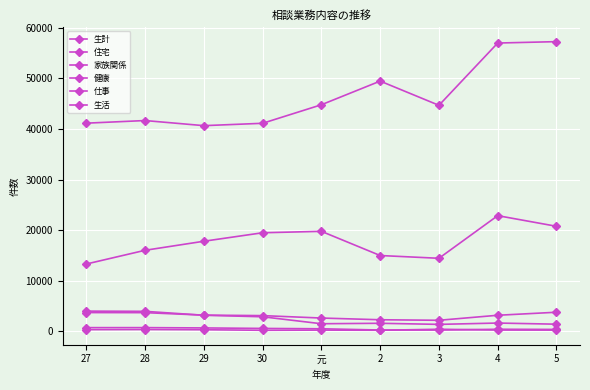

At which category is the sum across all series the highest?

4